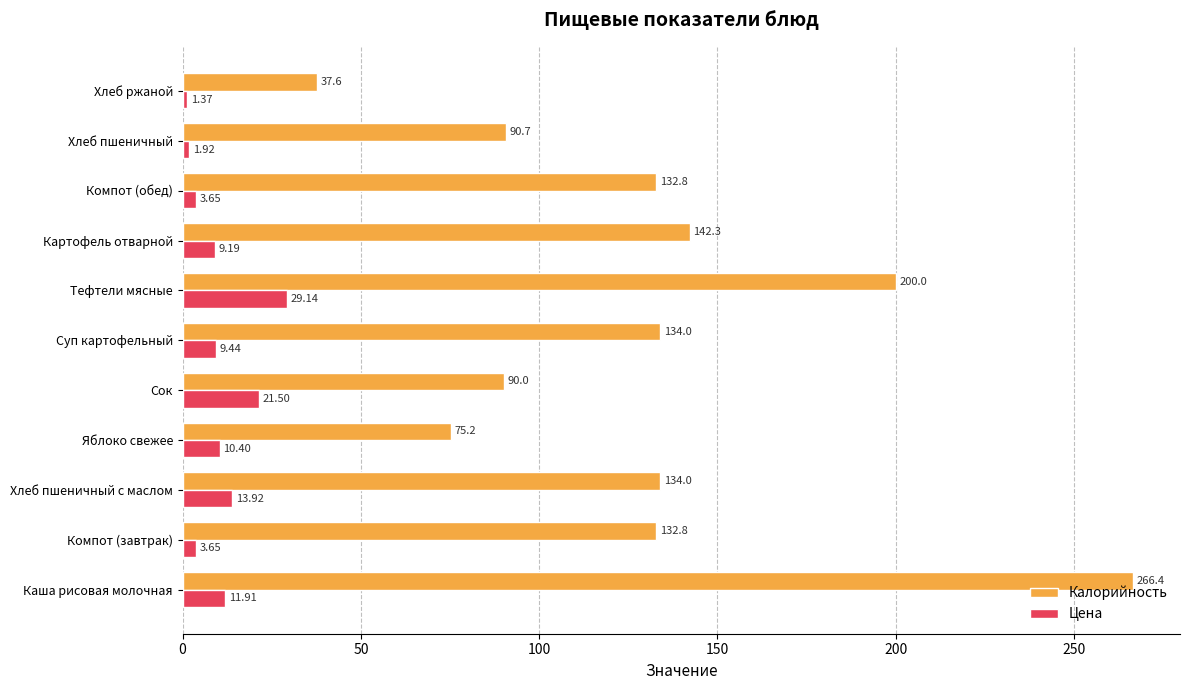

What is the maximum value for Цена?

29.1